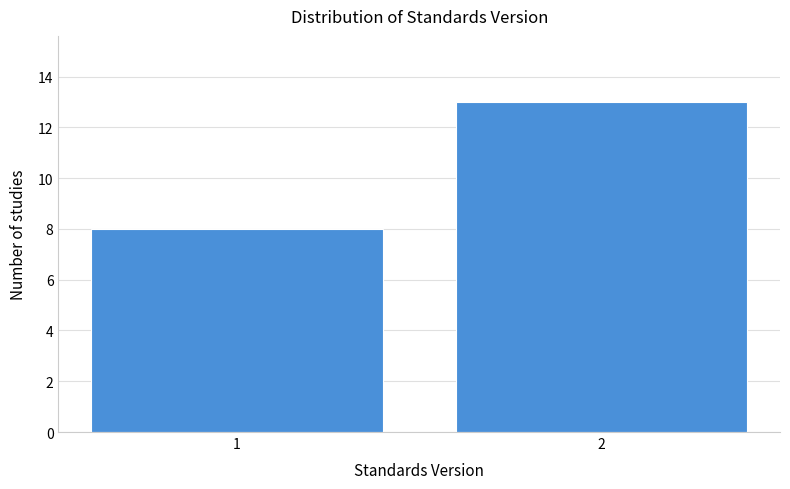

Reading right to left, extract all data points from this chart.

13	8